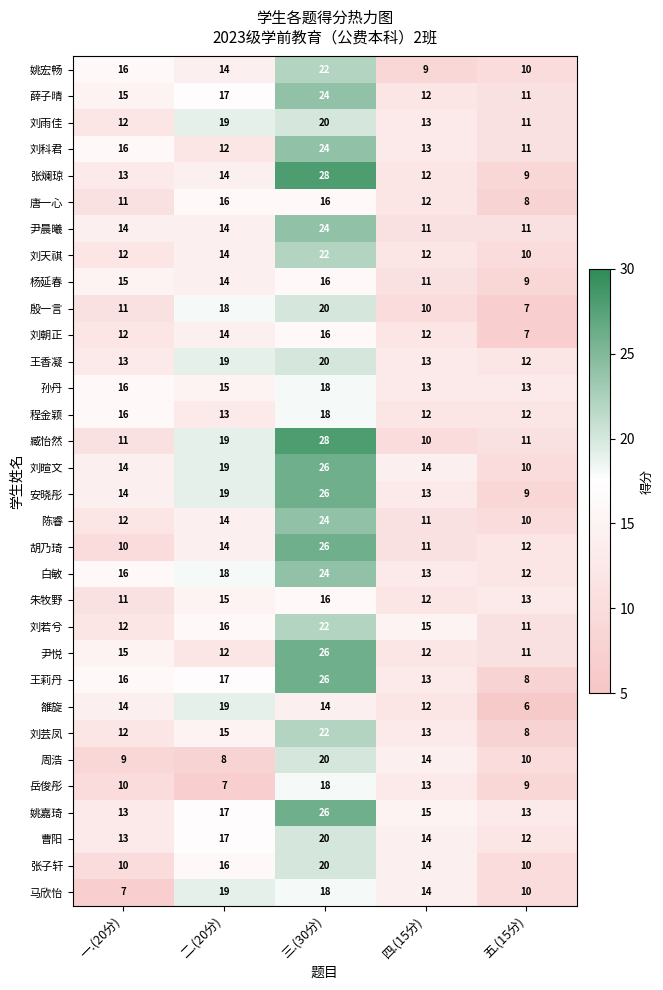

The 周浩 series shows 14 at 四.(15分). True or false?

True